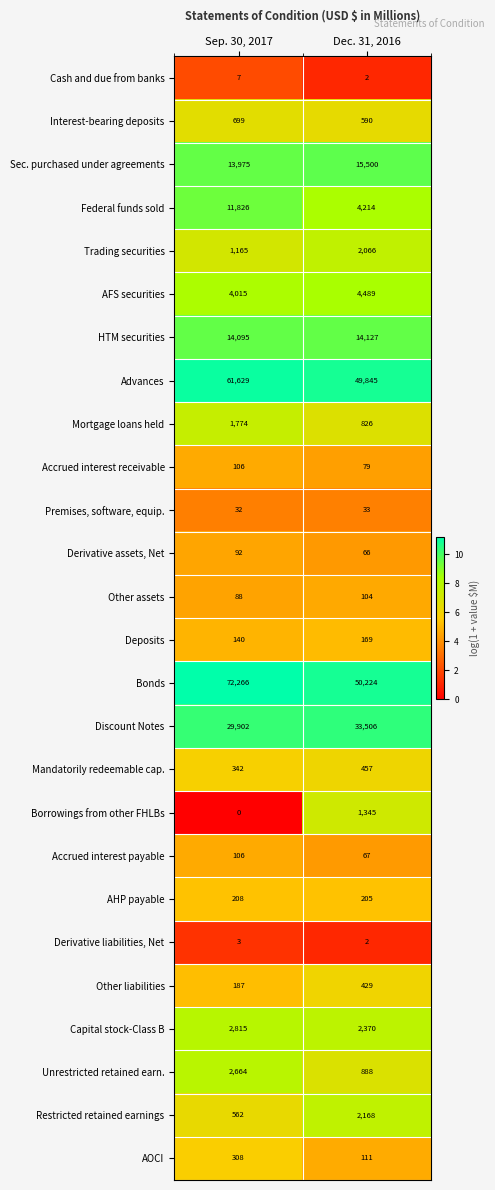

How many values in the AHP payable series are below 208?

1